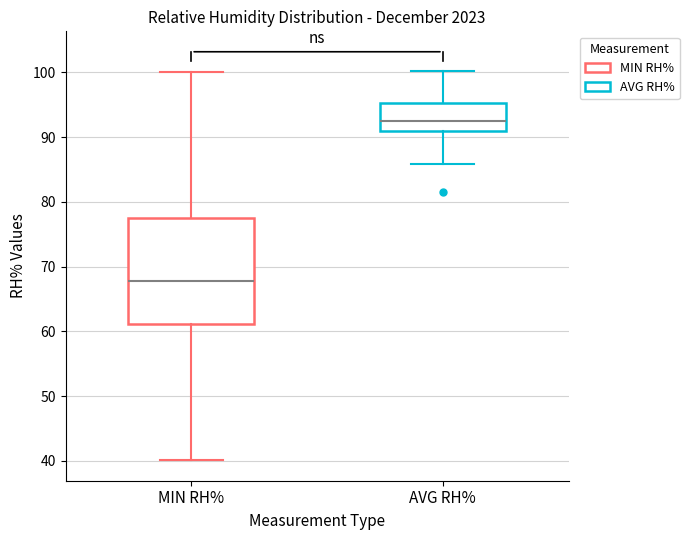

Reading left to right, transcribe this box plot: for each box, give where its median line is, the range the box spans, and where its two whiskers end, as read against the y-axis. The values are not printed on the chart, so give them approximately, as read against the axis.

MIN RH%: median 68, box 61 to 77, whiskers 40 to 100
AVG RH%: median 93, box 91 to 95, whiskers 86 to 100